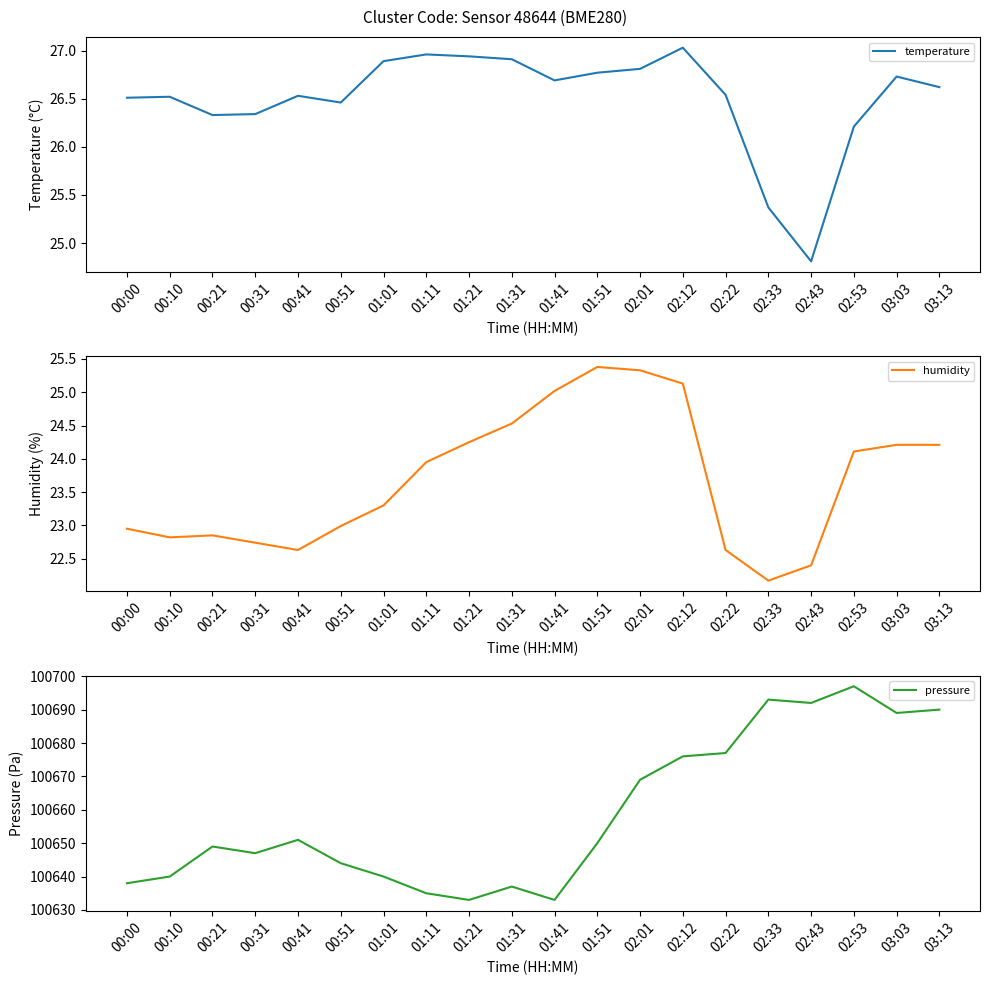

What is the value of the humidity point at the 11th from the left?

25.0